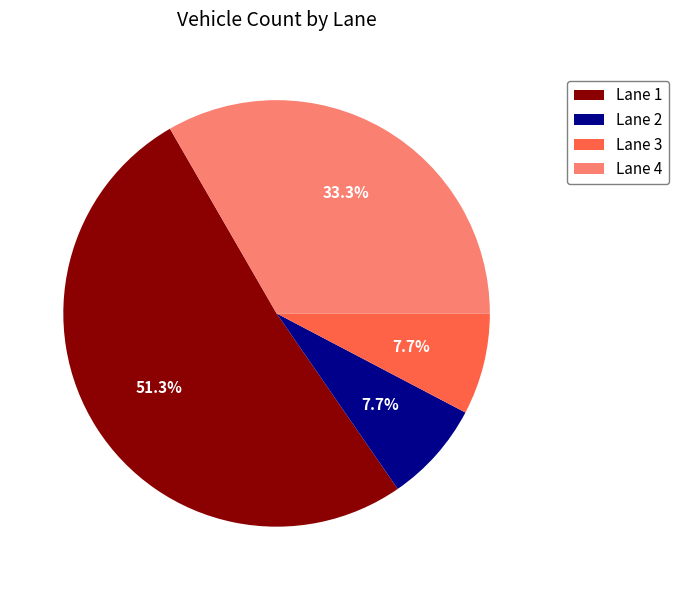

Which has a higher value, Lane 3 or Lane 4?

Lane 4